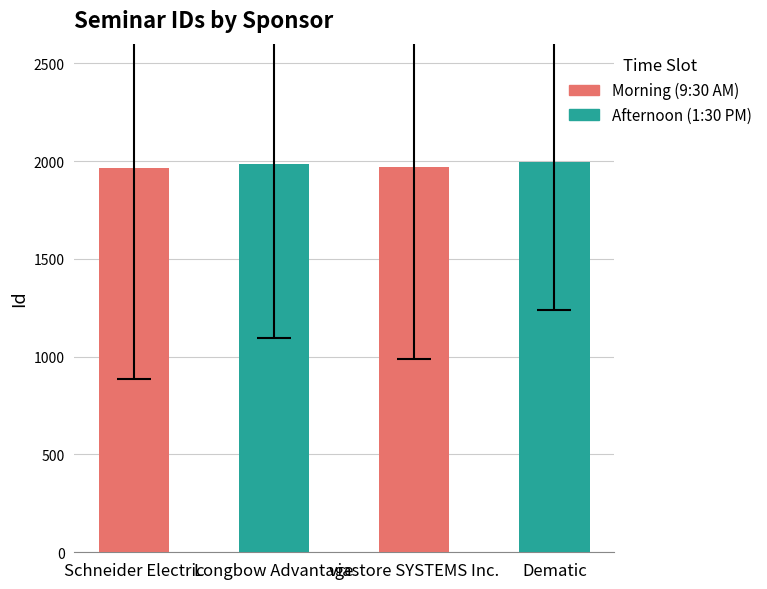

True or false: the data shows 2772 at Schneider Electric.

False